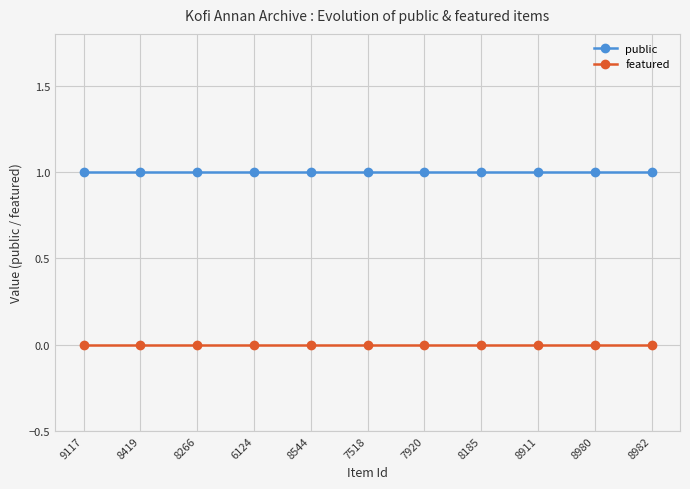

Reading left to right, extract all data points from this chart.

public: 9117=1	8419=1	8266=1	6124=1	8544=1	7518=1	7920=1	8185=1	8911=1	8980=1	8982=1
featured: 9117=0	8419=0	8266=0	6124=0	8544=0	7518=0	7920=0	8185=0	8911=0	8980=0	8982=0